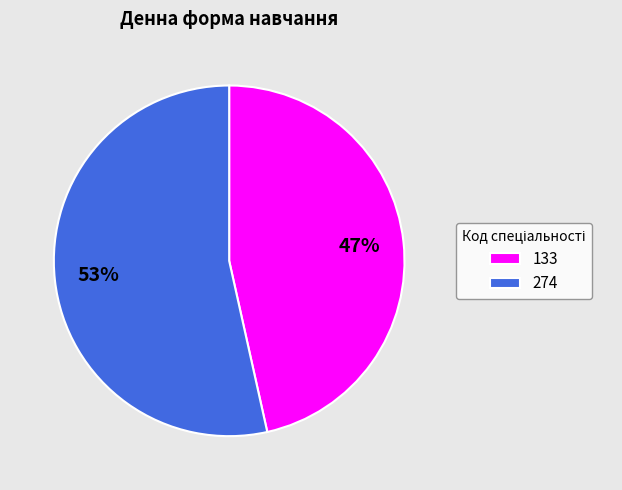

How many segments does this pie chart have?

2